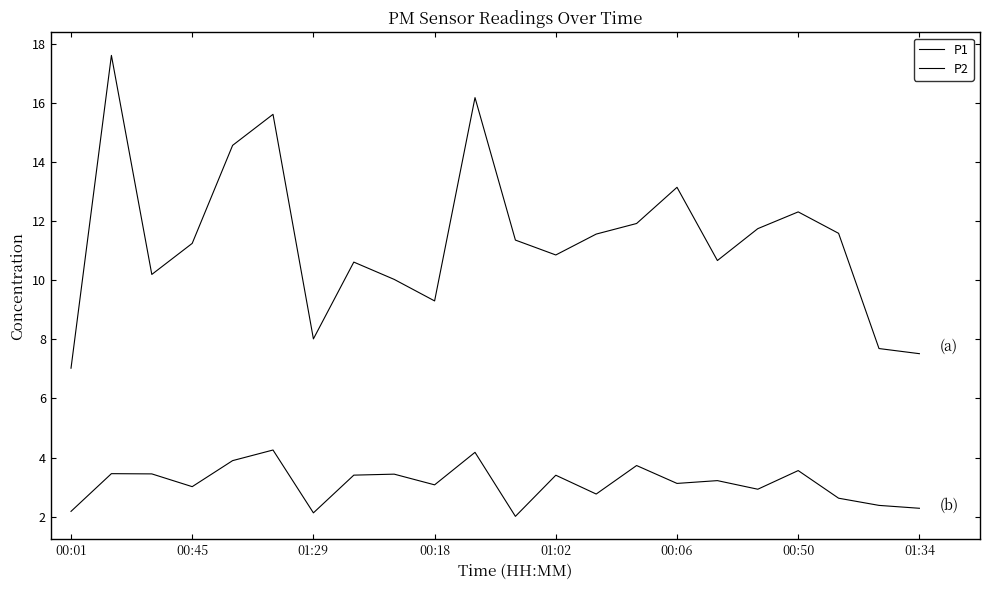

How many values in the P1 series exceed 11?

12